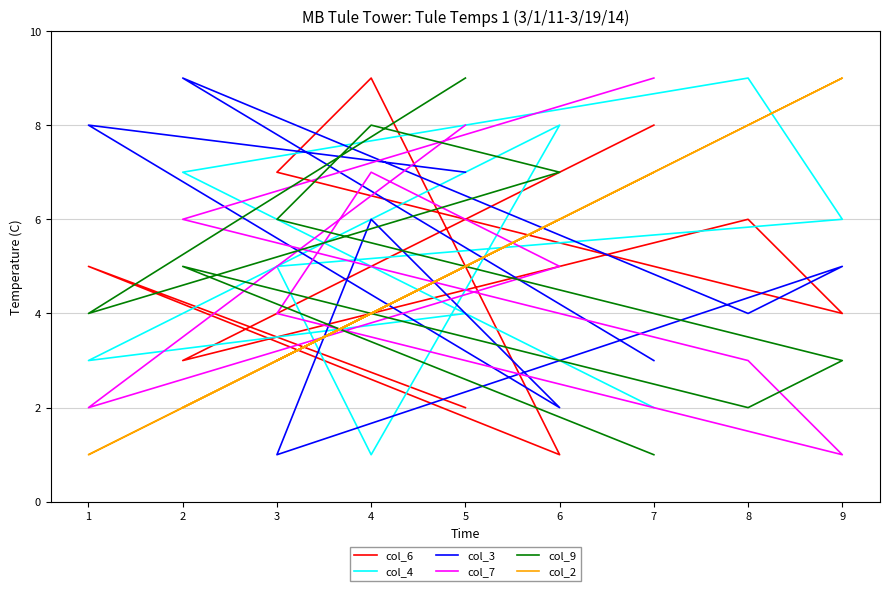

Is it true that col_2 equals 3 at 2?

False